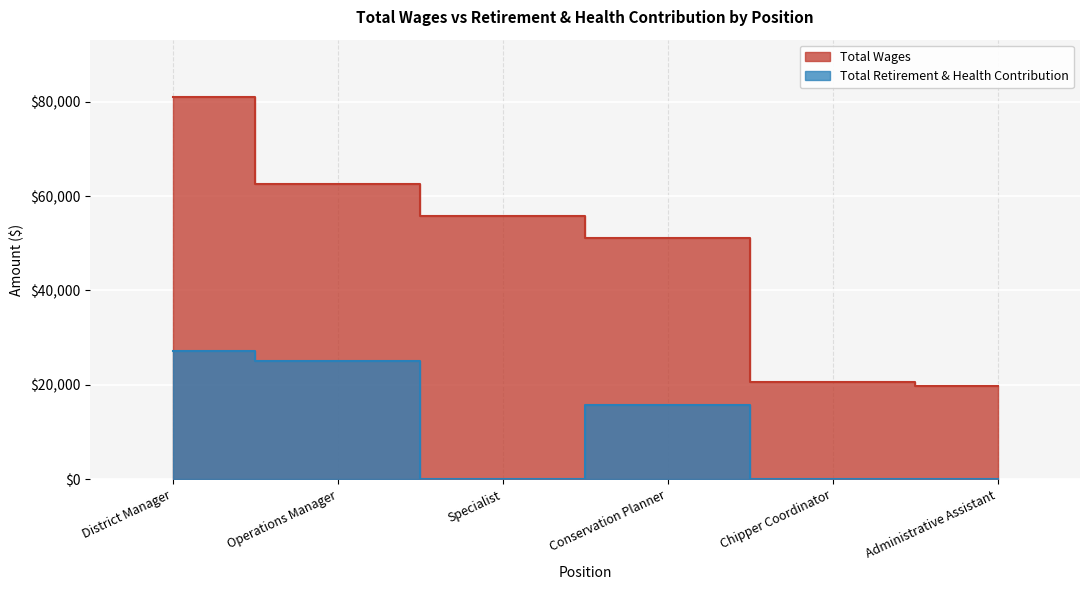

List the labels in order of Total Retirement & Health Contribution value, largest first.

District Manager, Operations Manager, Conservation Planner, Specialist, Chipper Coordinator, Administrative Assistant